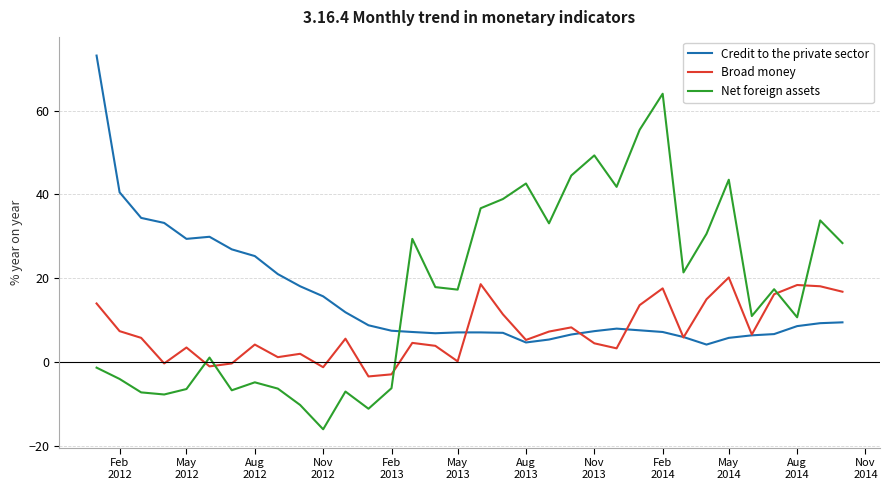

What is the greatest value displayed?

73.1